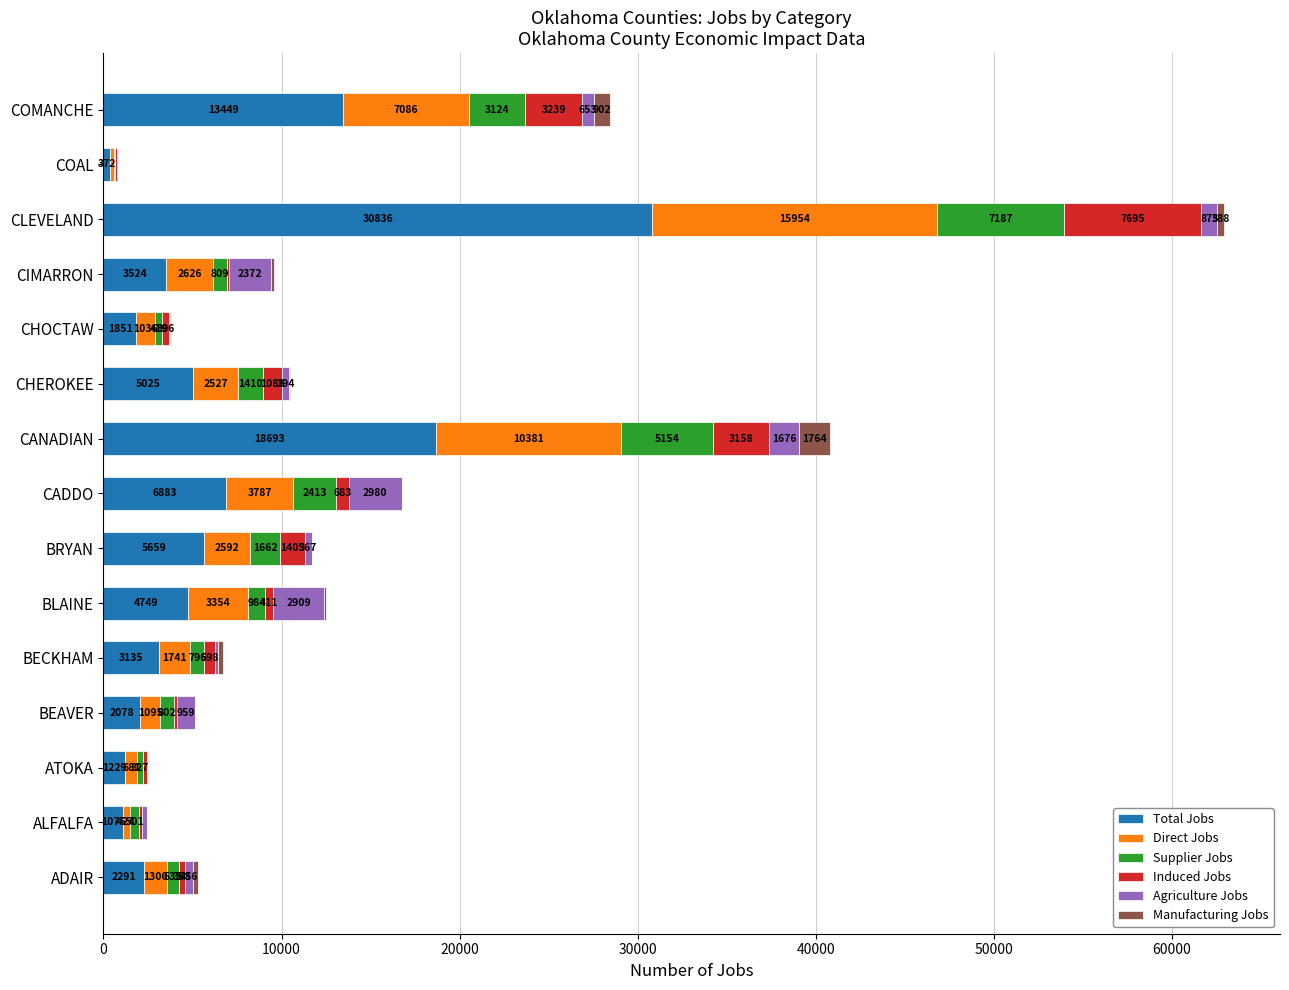

At which category is the sum across all series the highest?

CLEVELAND